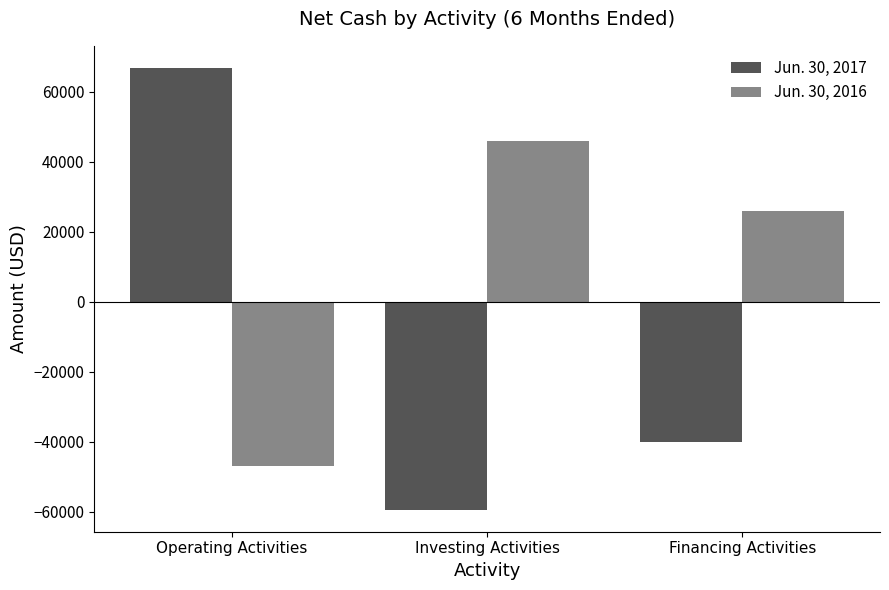

List the series in order of their overall mean, lowest first.

Jun. 30, 2017, Jun. 30, 2016